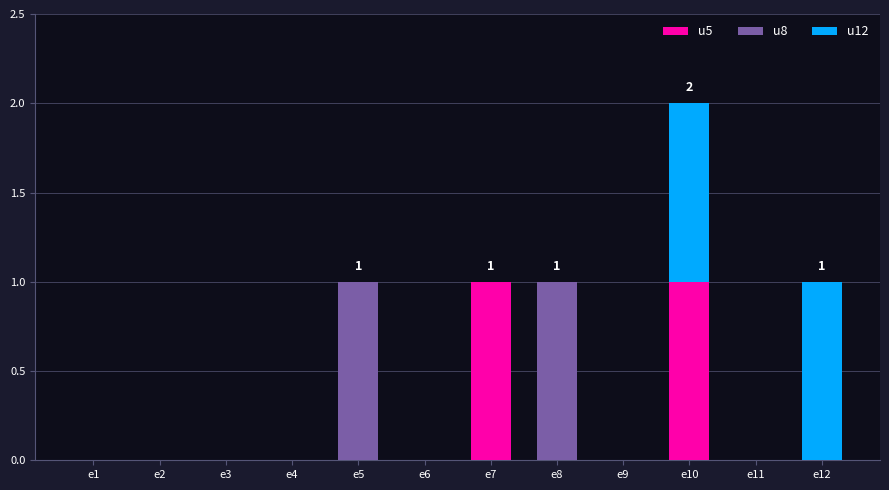

At which category is the sum across all series the highest?

e10